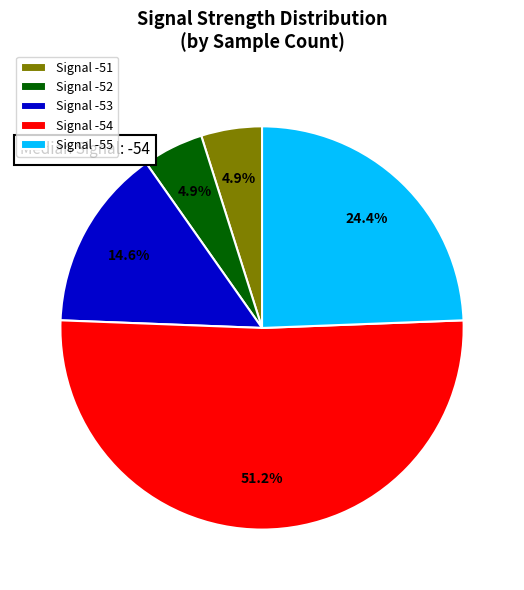

What percentage is NOT represented by Signal -55?

75.6%